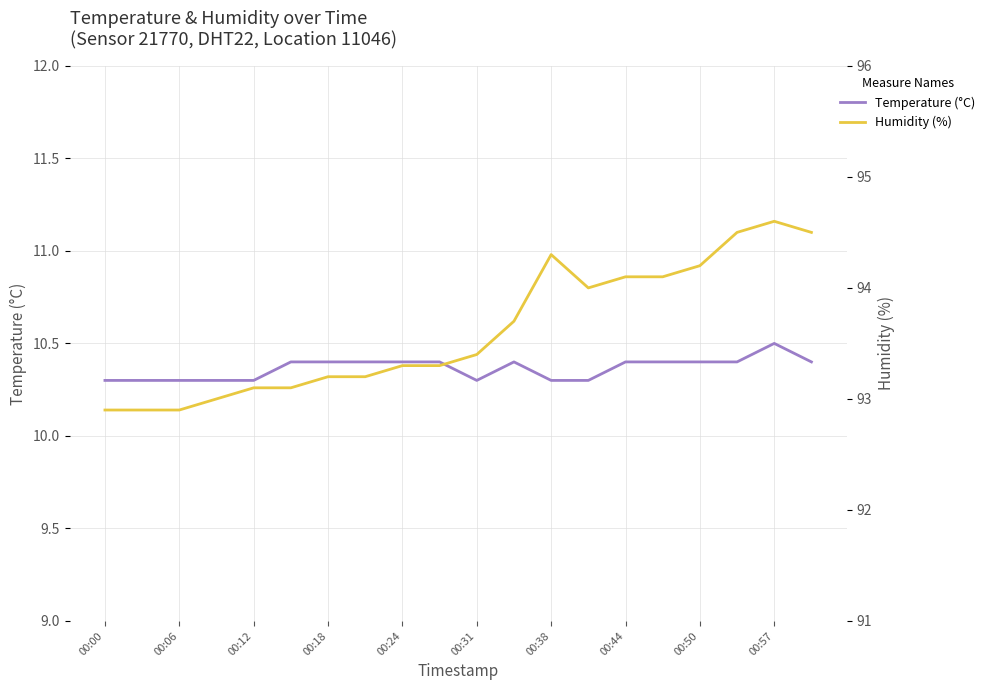

What is the value of the Humidity (%) point at the 8th from the left?

93.2